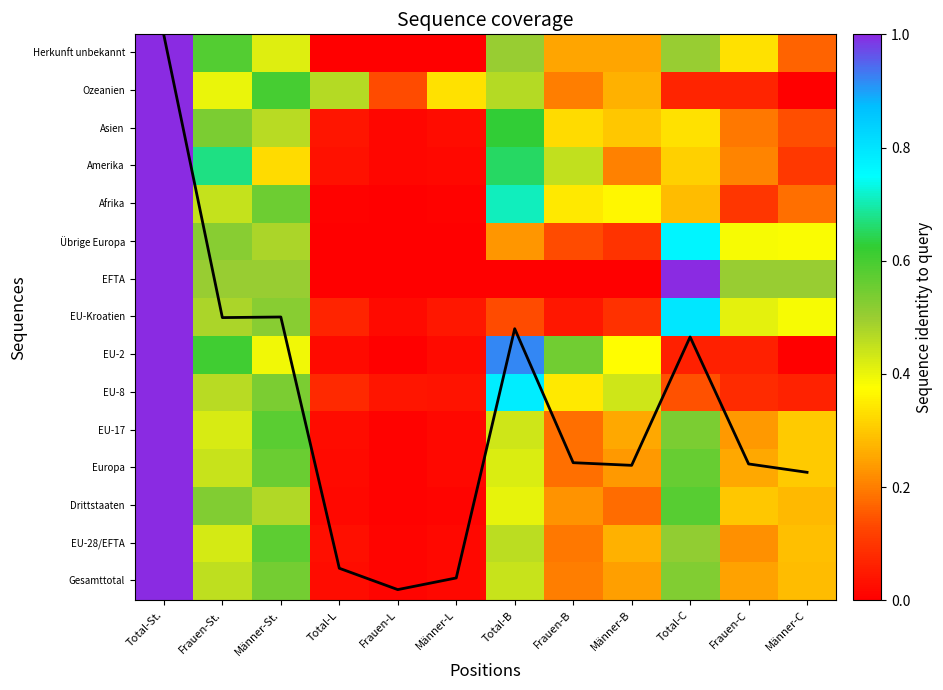

Does the chart have visible grid lines?

No